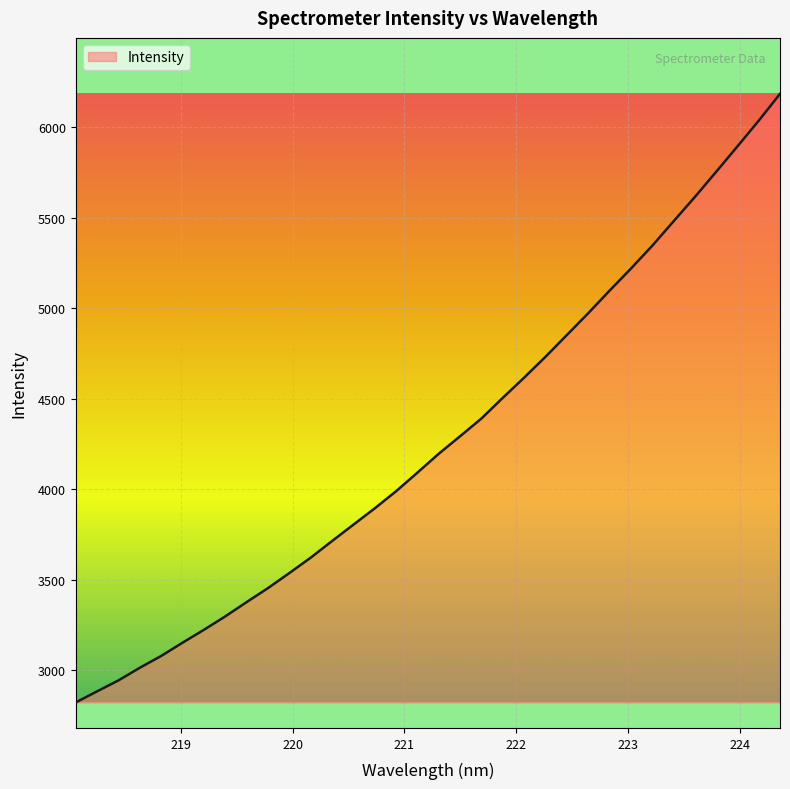

What is the greatest value displayed?

6185.8